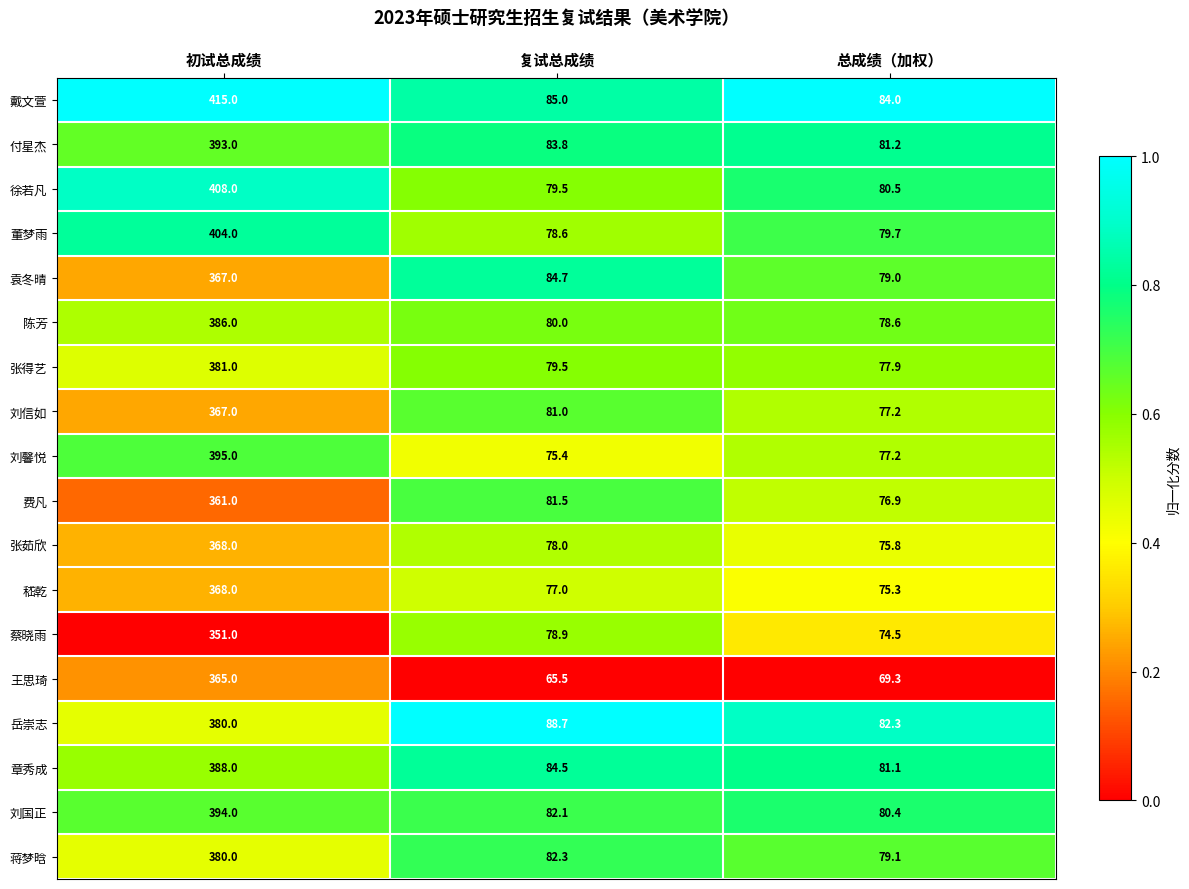

What is the difference between the maximum and minimum values in the 章秀成 series?

306.9